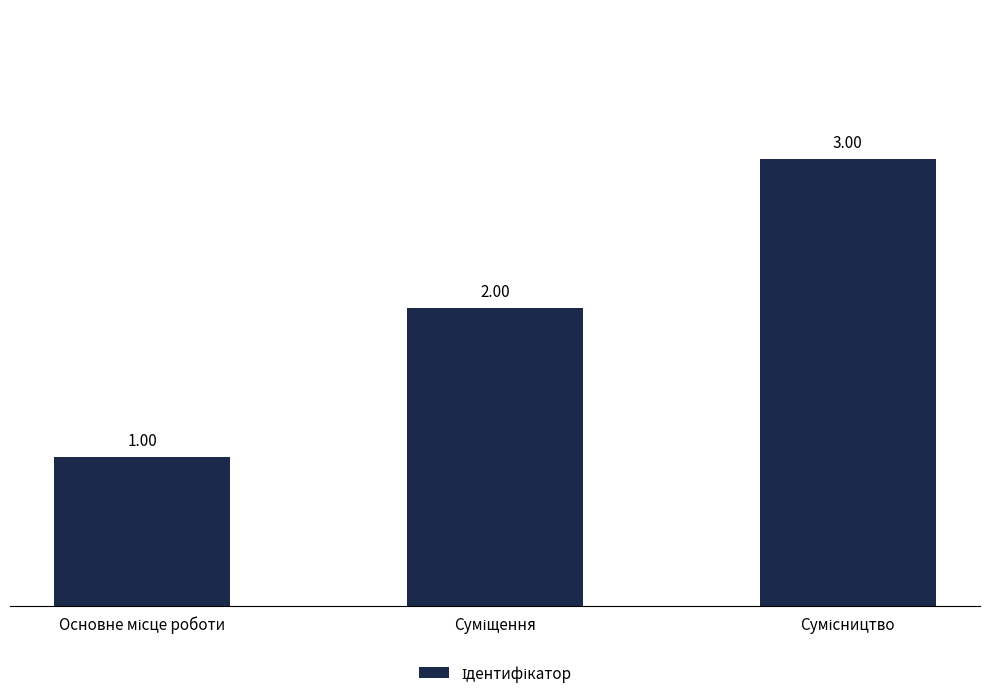

What is the sum of all values?

6